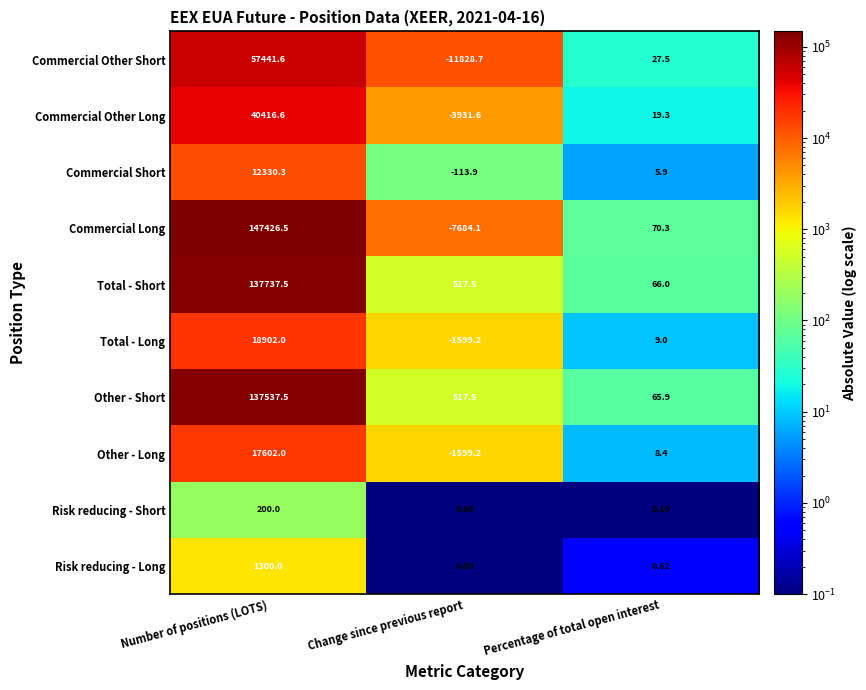

At which category is the sum across all series the highest?

Number of positions (LOTS)